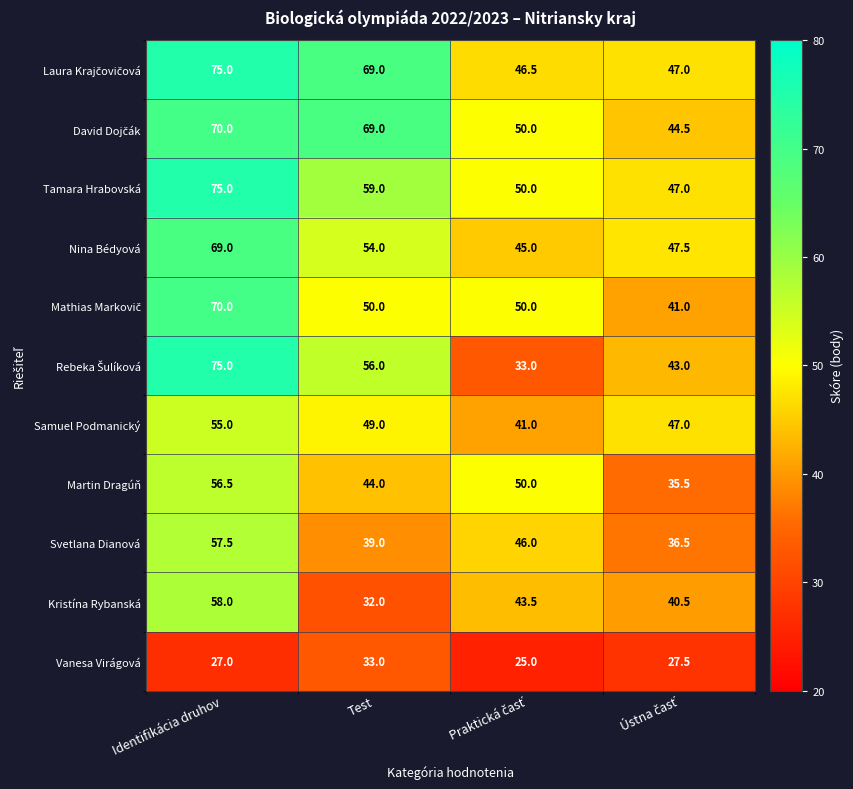

The value of Svetlana Dianová at Test is 39.0. True or false?

True